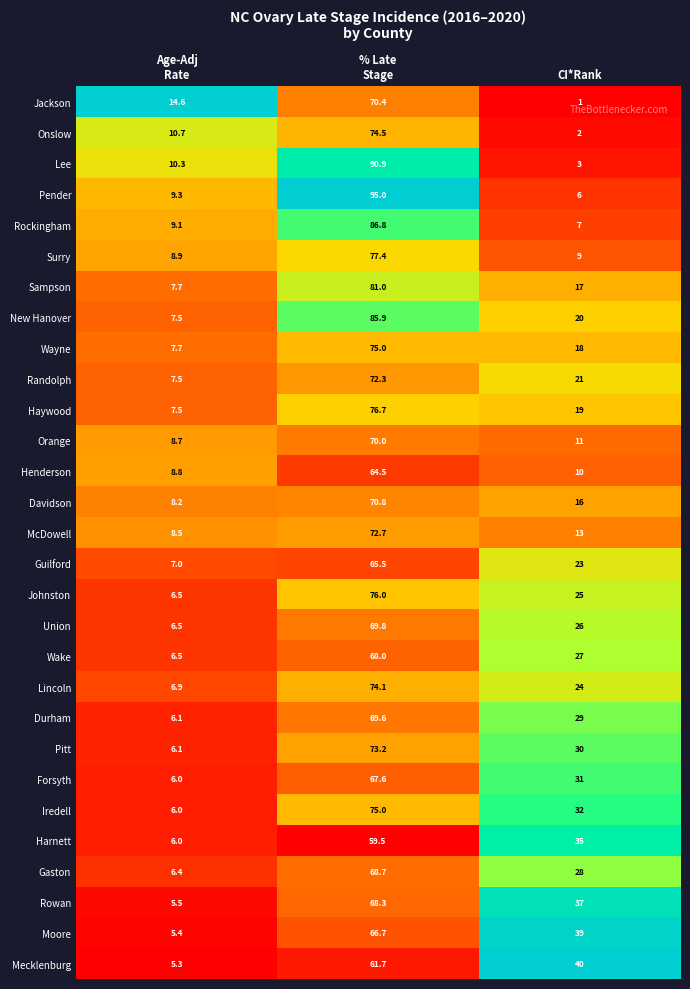

Which category has the lowest value across all series?

CI*Rank